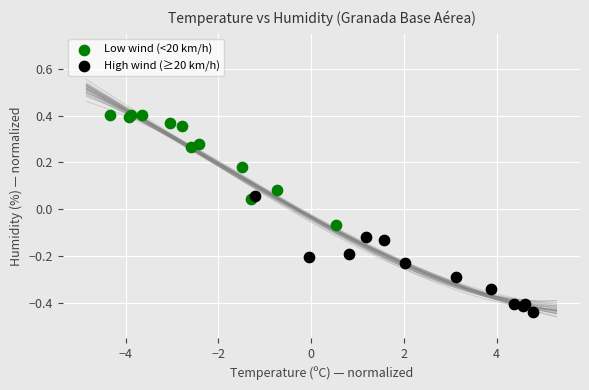

Which series contains the highest Y value?

Low wind (<20 km/h)